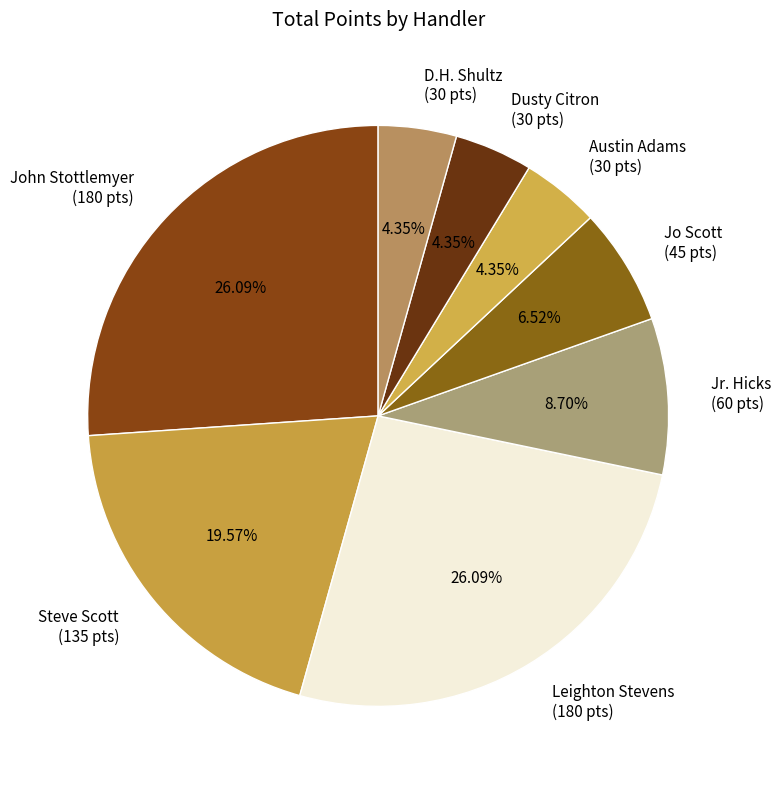

Is there any slice that represents more than half of the pie?

No